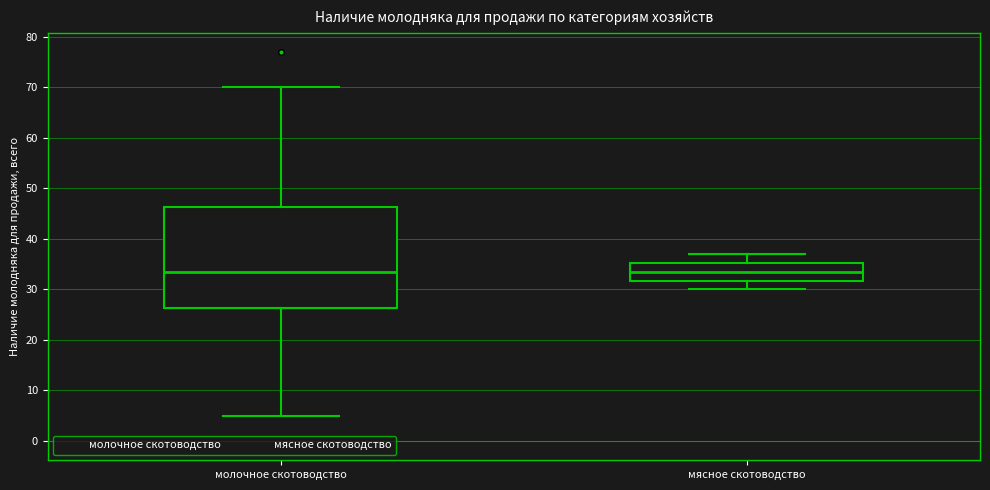

Where is the upper edge of the box for молочное скотоводство on the y-axis? The values are not printed on the chart, so give them approximately, as read against the axis.

46